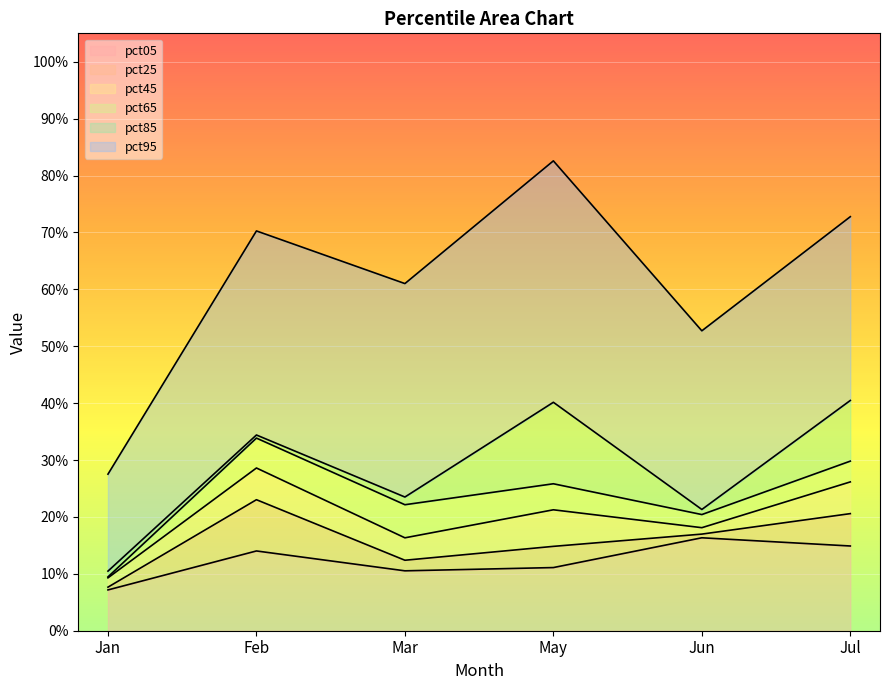

True or false: pct25 and pct85 cross at least once.

False